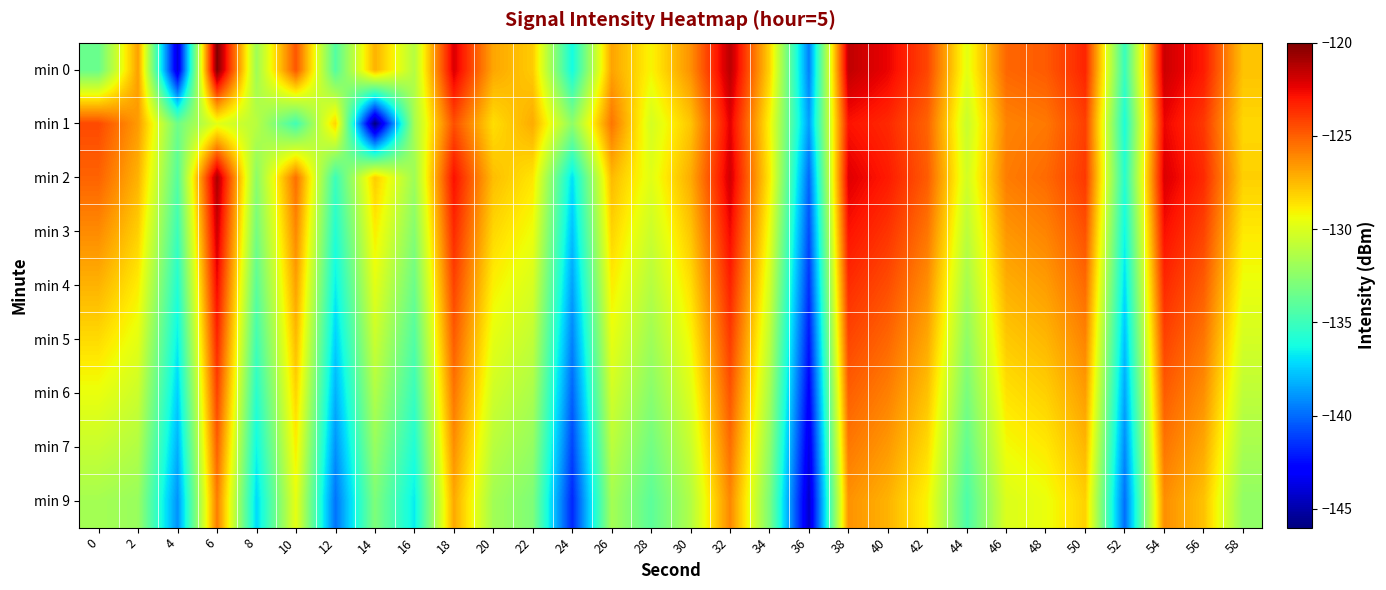

List the series in order of their peak value, lowest first.

min 9, min 7, min 6, min 5, min 4, min 1, min 3, min 2, min 0